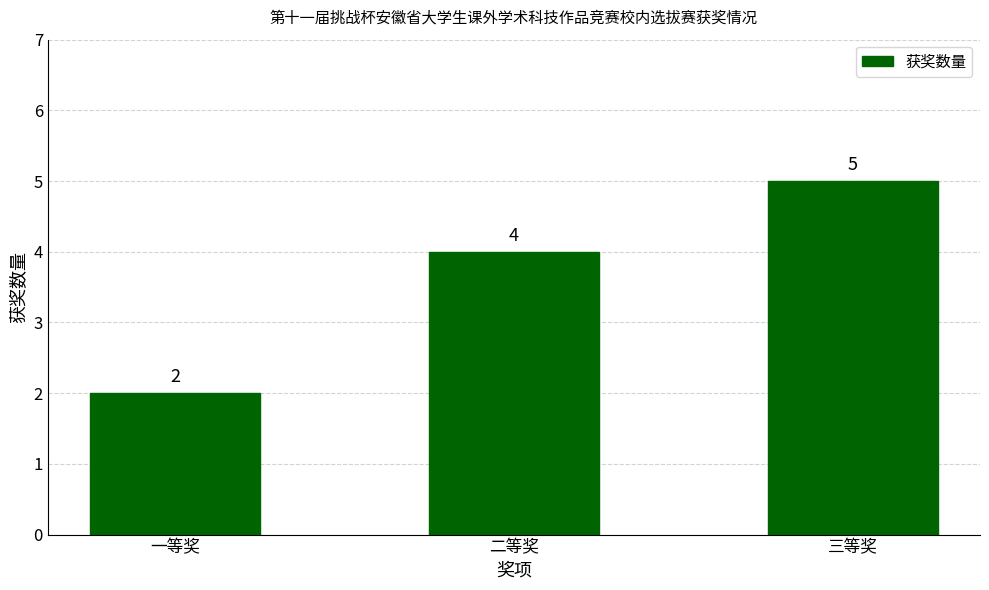

What is the label of the 1st bar from the left?

一等奖